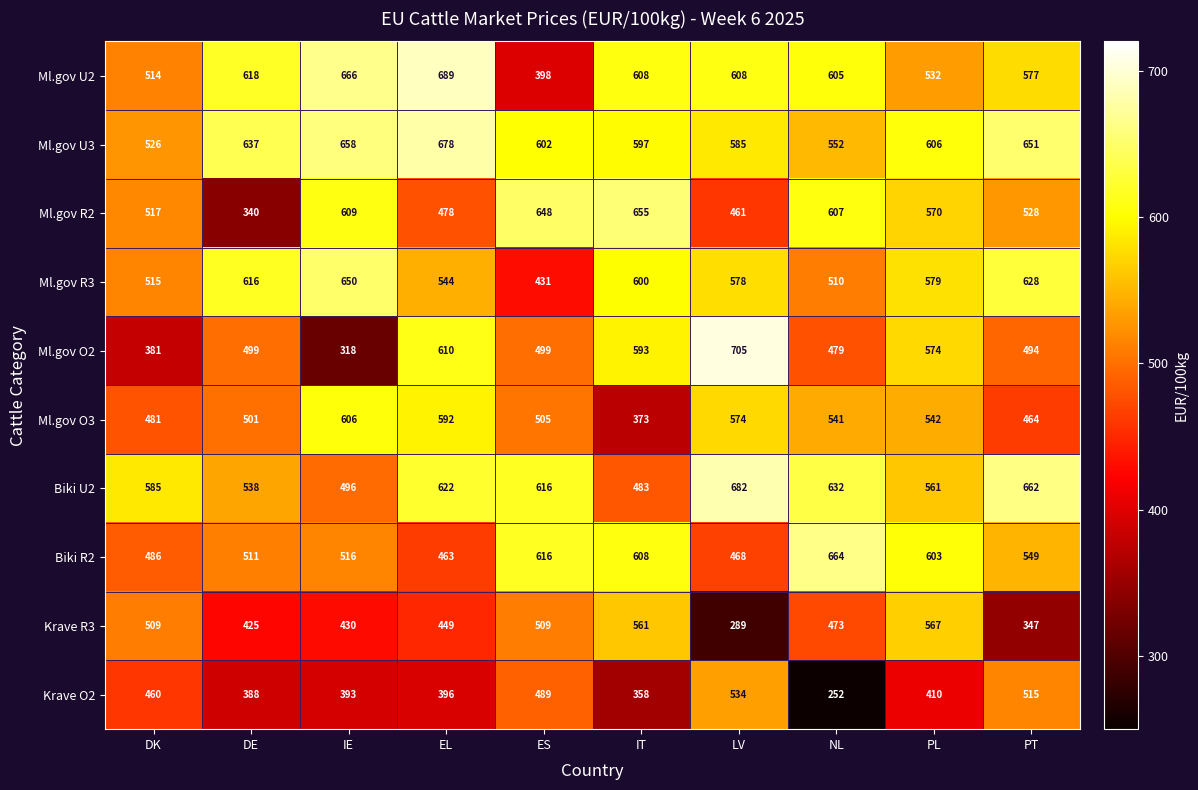

List the series in order of their peak value, highest first.

Ml.gov O2, Ml.gov U2, Biki U2, Ml.gov U3, Biki R2, Ml.gov R2, Ml.gov R3, Ml.gov O3, Krave R3, Krave O2